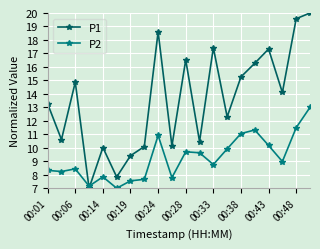

True or false: P1 has more than 0 points higher than both neighbors.

True